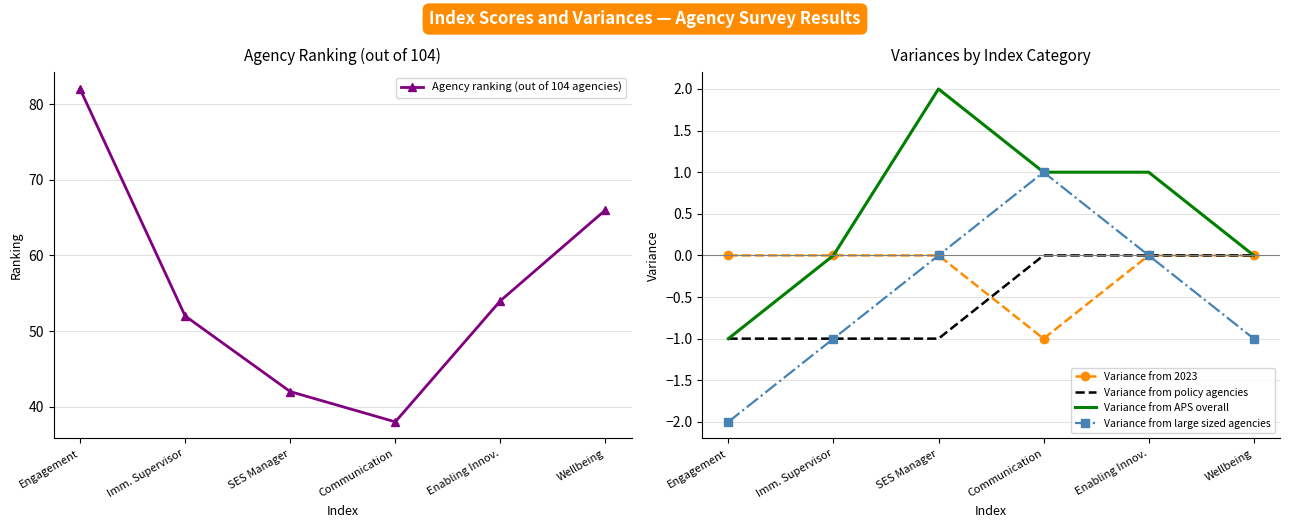

Where is the first local minimum for Variance from 2023?

Communication